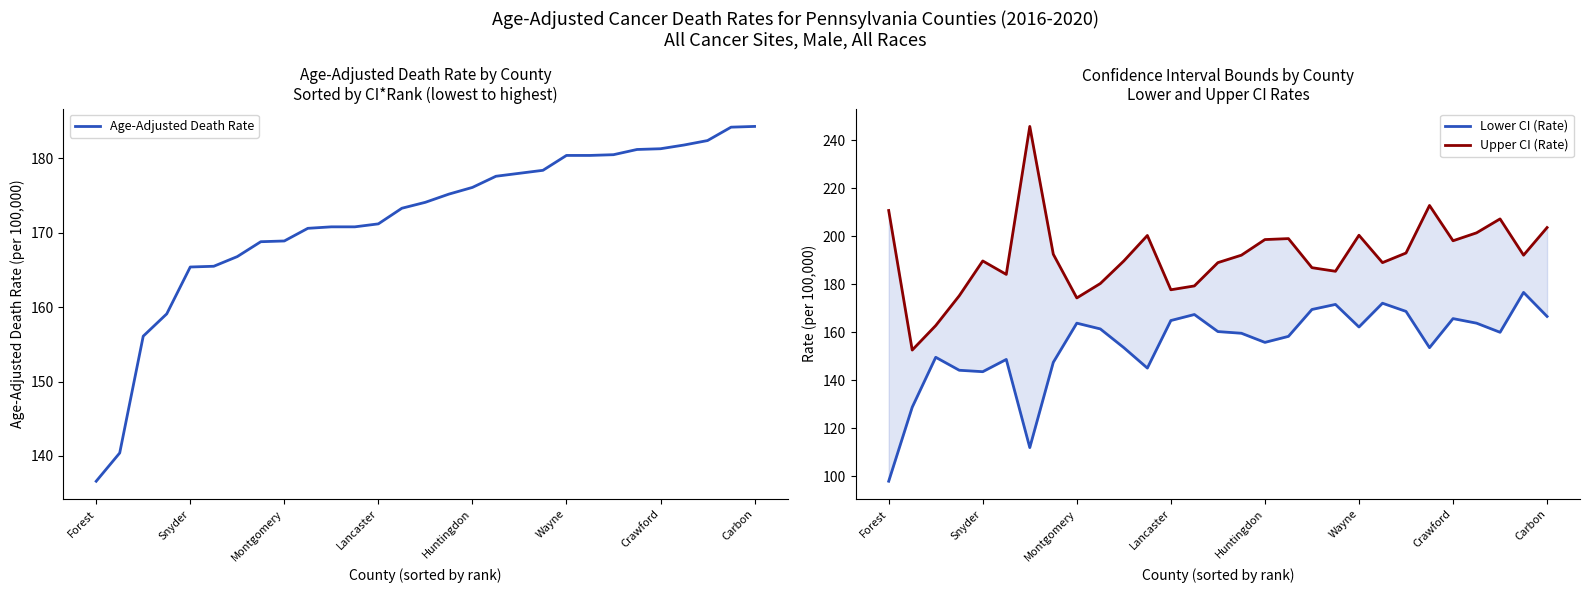

The value of Age-Adjusted Death Rate at Montgomery is 245.1. True or false?

False